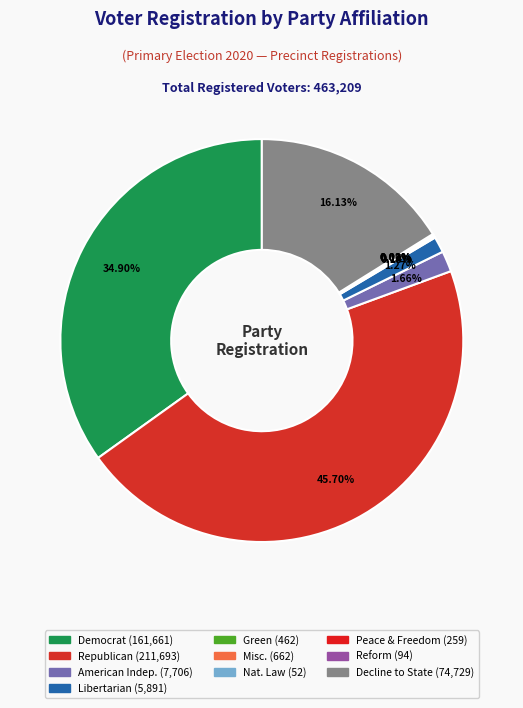

Is there a majority slice in this chart?

No